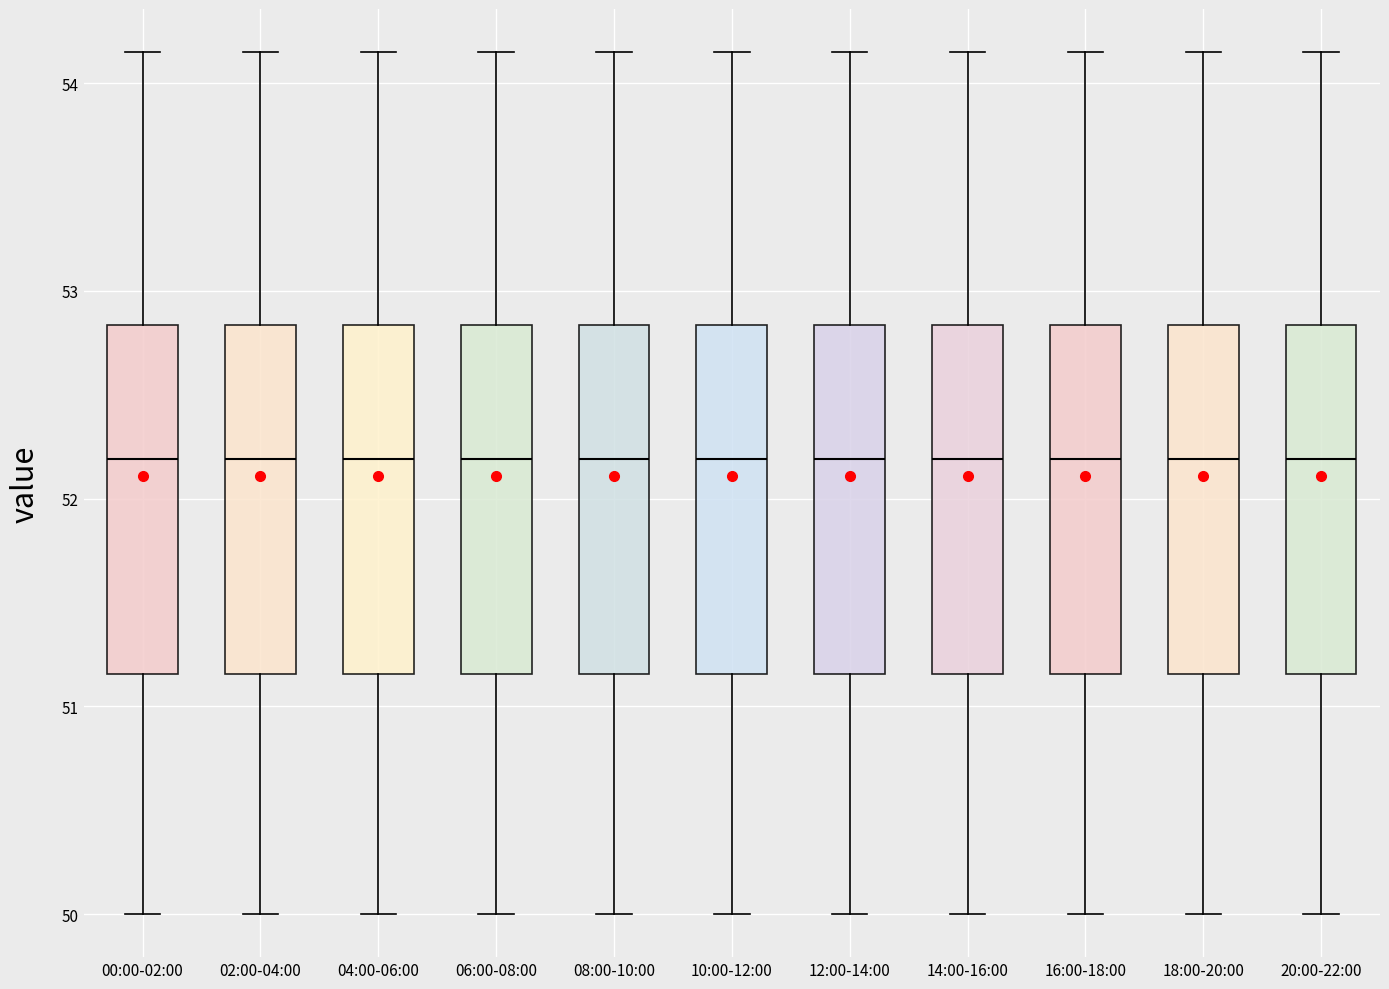

Reading left to right, read every box against the y-axis: the position of its median line, the range the box covers, and the ends of its whiskers. The values are not printed on the chart, so give them approximately, as read against the axis.

00:00-02:00: median 52.2, box 51.2 to 52.8, whiskers 50.0 to 54.2
02:00-04:00: median 52.2, box 51.2 to 52.8, whiskers 50.0 to 54.2
04:00-06:00: median 52.2, box 51.2 to 52.8, whiskers 50.0 to 54.2
06:00-08:00: median 52.2, box 51.2 to 52.8, whiskers 50.0 to 54.2
08:00-10:00: median 52.2, box 51.2 to 52.8, whiskers 50.0 to 54.2
10:00-12:00: median 52.2, box 51.2 to 52.8, whiskers 50.0 to 54.2
12:00-14:00: median 52.2, box 51.2 to 52.8, whiskers 50.0 to 54.2
14:00-16:00: median 52.2, box 51.2 to 52.8, whiskers 50.0 to 54.2
16:00-18:00: median 52.2, box 51.2 to 52.8, whiskers 50.0 to 54.2
18:00-20:00: median 52.2, box 51.2 to 52.8, whiskers 50.0 to 54.2
20:00-22:00: median 52.2, box 51.2 to 52.8, whiskers 50.0 to 54.2